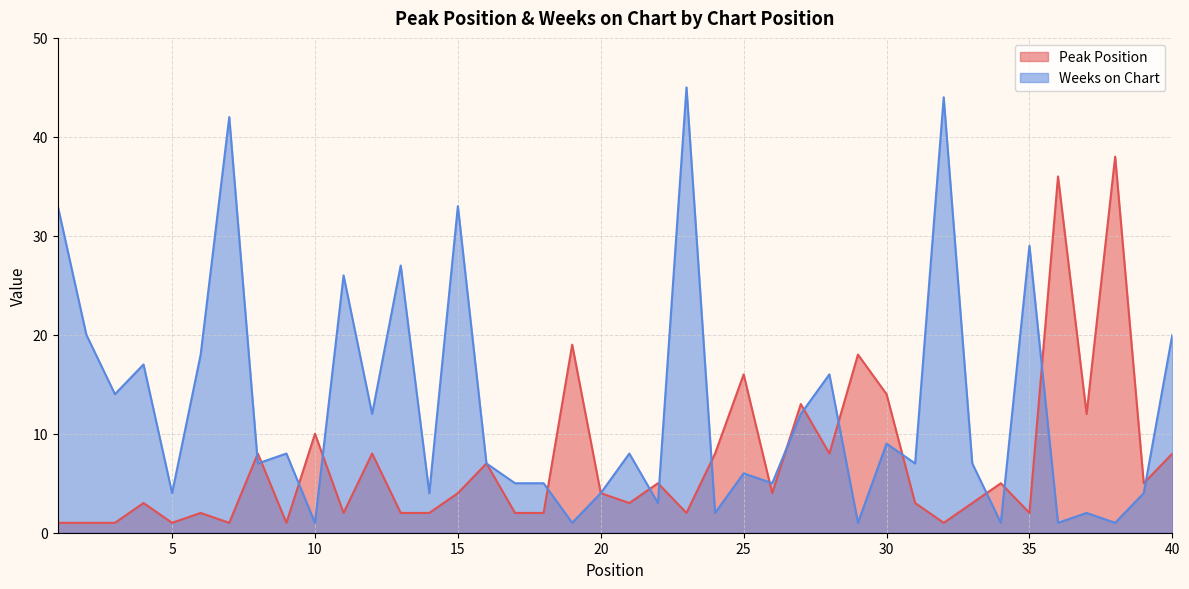

Where is the first local maximum for Weeks on Chart?

4